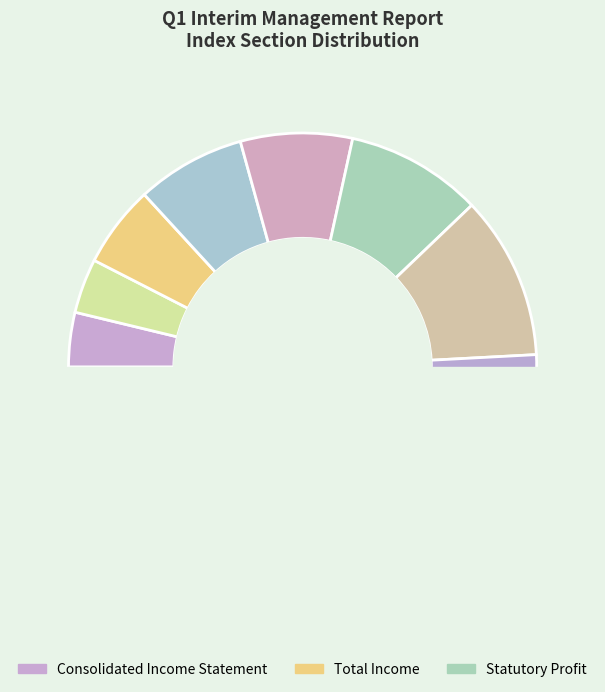

What portion of the pie excludes Consolidated Income Statement?

96.2%